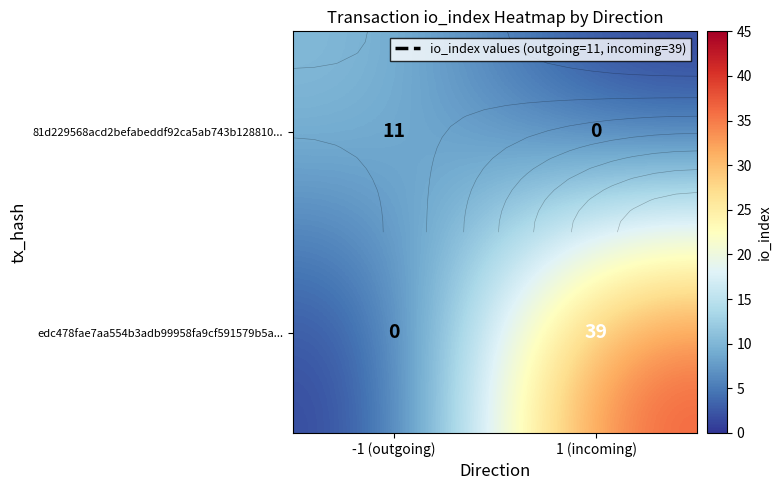

Which series changed the most between -1 (outgoing) and 1 (incoming)?

edc478fae7aa554b3adb99958fa9cf591579b5a...